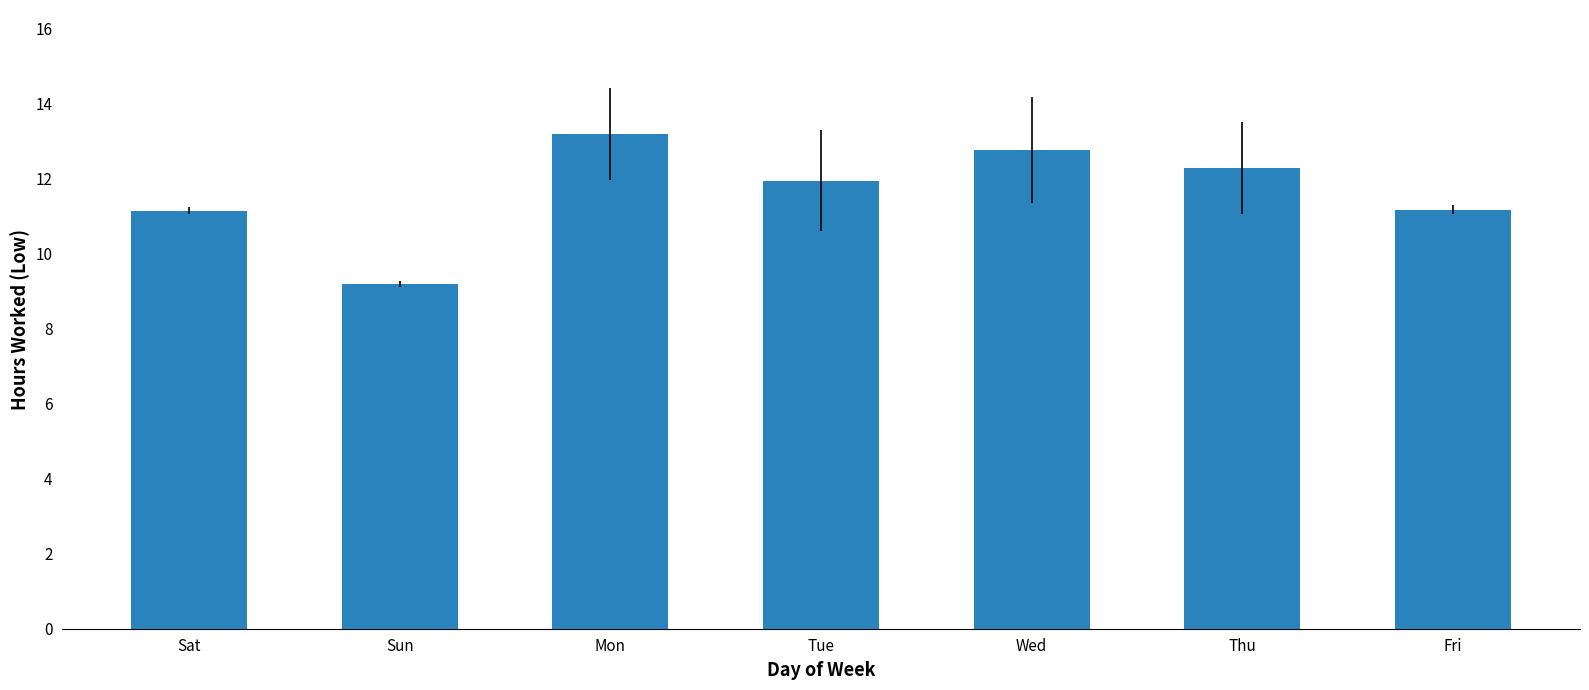

The value at Sun is 4.4. True or false?

False